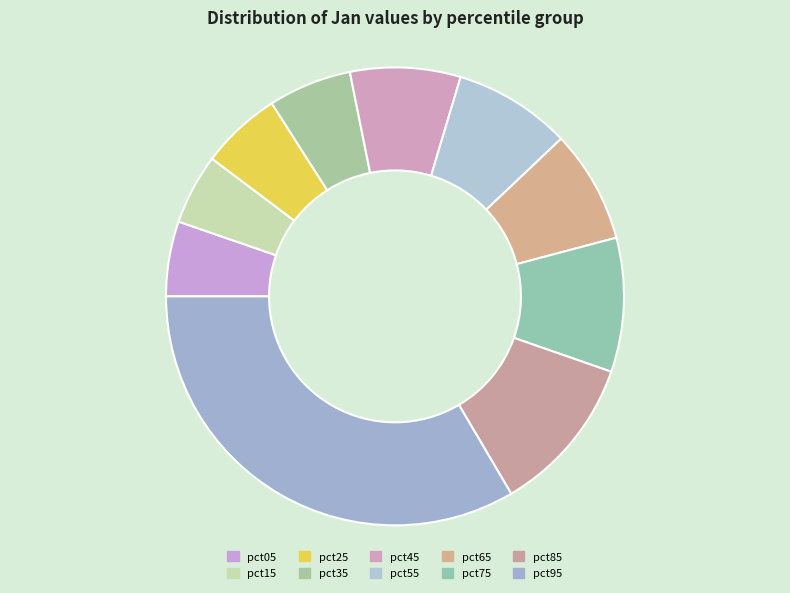

Is there a majority slice in this chart?

No